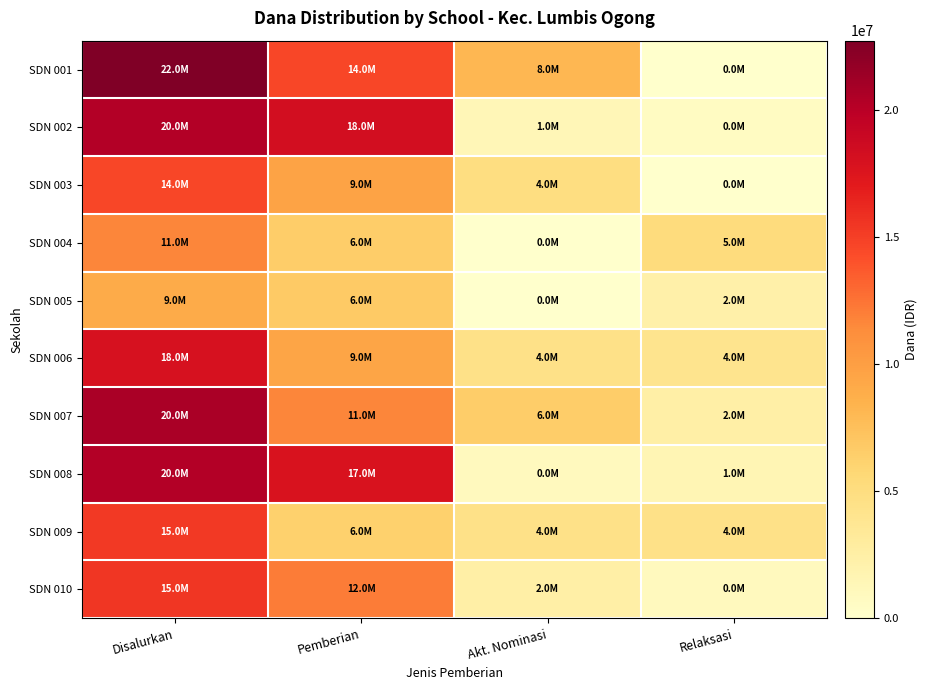

Reading right to left, list all the values displayed in this chart.

SDN 001: Relaksasi=0	Akt. Nominasi=8100000	Pemberian=14625000	Disalurkan=22725000
SDN 002: Relaksasi=675000	Akt. Nominasi=1350000	Pemberian=18225000	Disalurkan=20250000
SDN 003: Relaksasi=0	Akt. Nominasi=4950000	Pemberian=9675000	Disalurkan=14625000
SDN 004: Relaksasi=5175000	Akt. Nominasi=0	Pemberian=6525000	Disalurkan=11700000
SDN 005: Relaksasi=2250000	Akt. Nominasi=0	Pemberian=6750000	Disalurkan=9000000
SDN 006: Relaksasi=4050000	Akt. Nominasi=4500000	Pemberian=9450000	Disalurkan=18000000
SDN 007: Relaksasi=2475000	Akt. Nominasi=6525000	Pemberian=11700000	Disalurkan=20700000
SDN 008: Relaksasi=1575000	Akt. Nominasi=900000	Pemberian=17775000	Disalurkan=20250000
SDN 009: Relaksasi=4500000	Akt. Nominasi=4500000	Pemberian=6300000	Disalurkan=15300000
SDN 010: Relaksasi=900000	Akt. Nominasi=2475000	Pemberian=12150000	Disalurkan=15525000